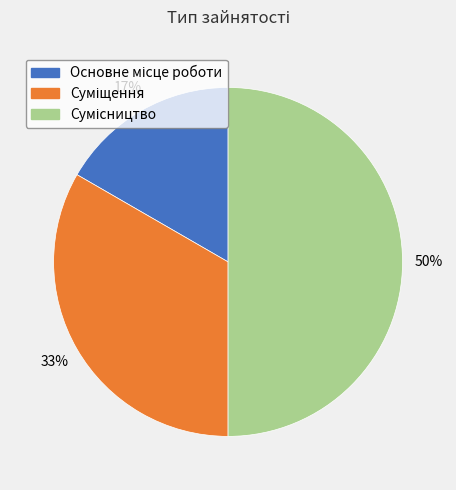

To the nearest percent, what is the difference between the largest and smallest slice percentages?

33%